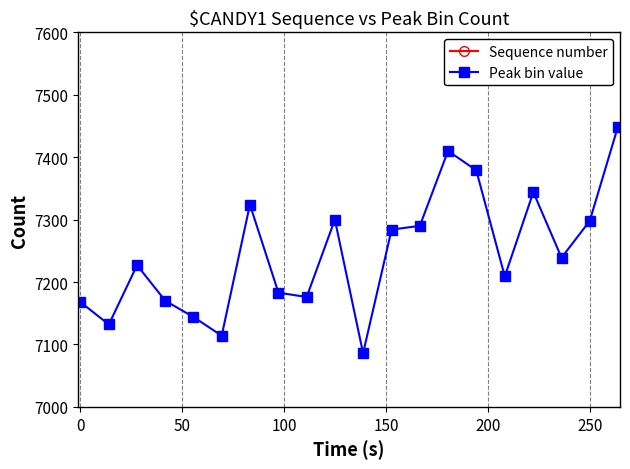

What is the maximum value shown in the chart?

21856